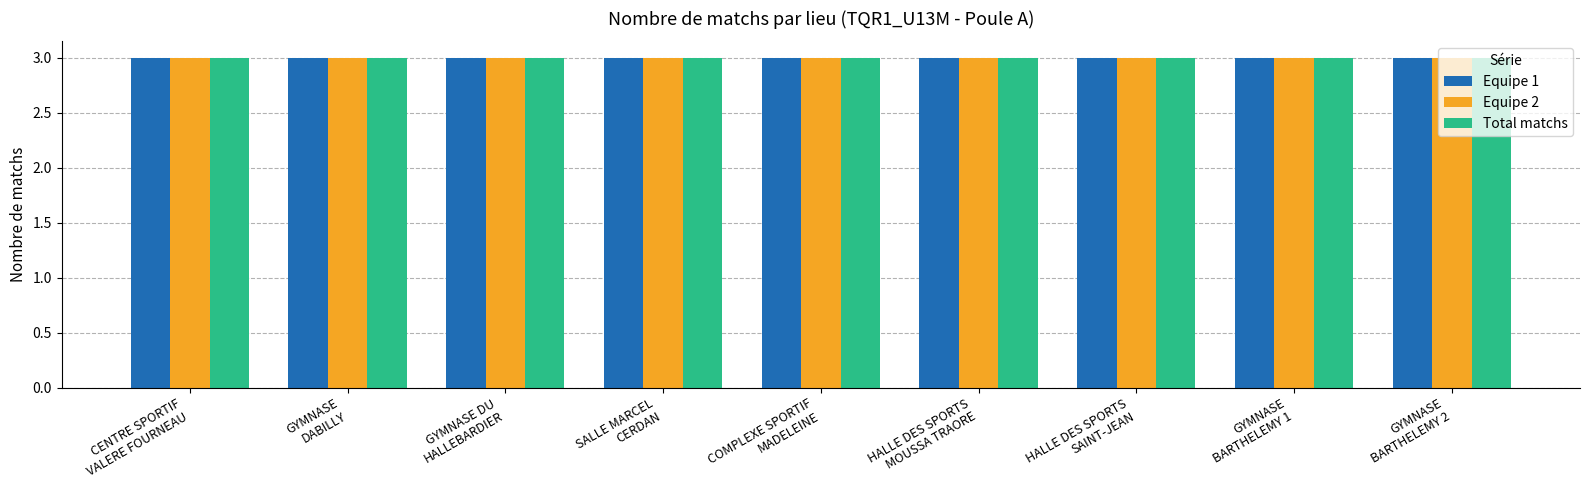

What is the value of the Equipe 1 bar at the 4th from the left?

3